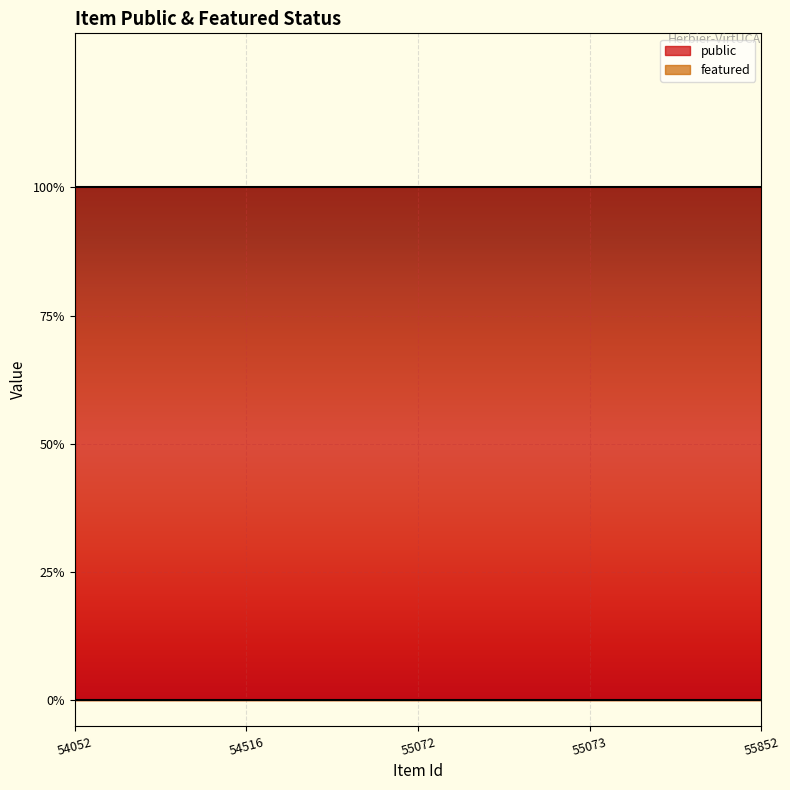

At which category is the sum across all series the highest?

54052